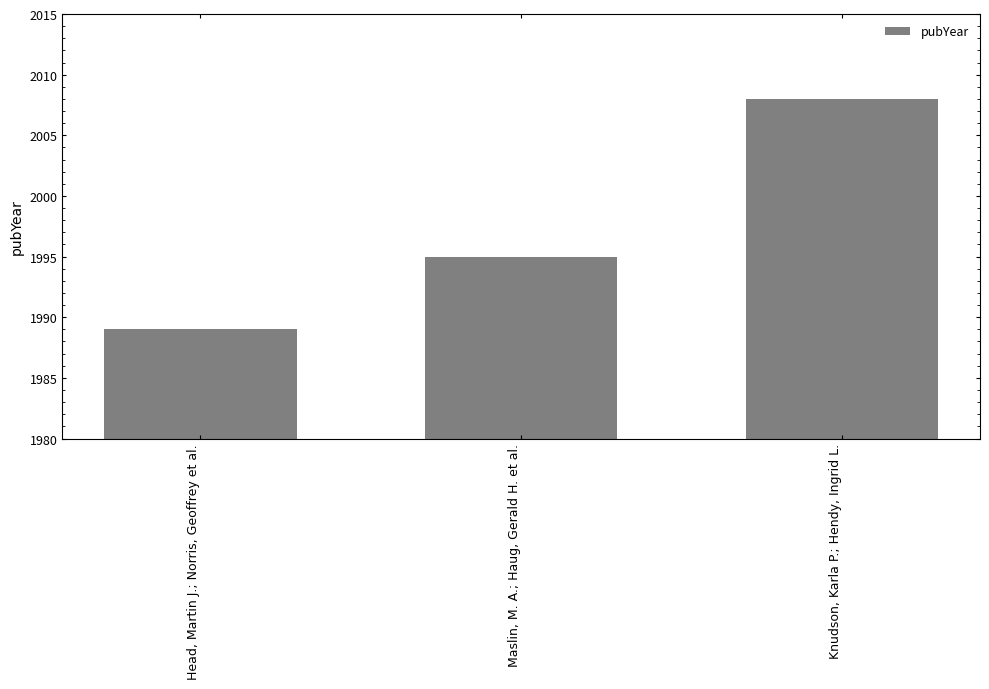

Which label corresponds to the largest value in the chart?

Knudson, Karla P.; Hendy, Ingrid L.